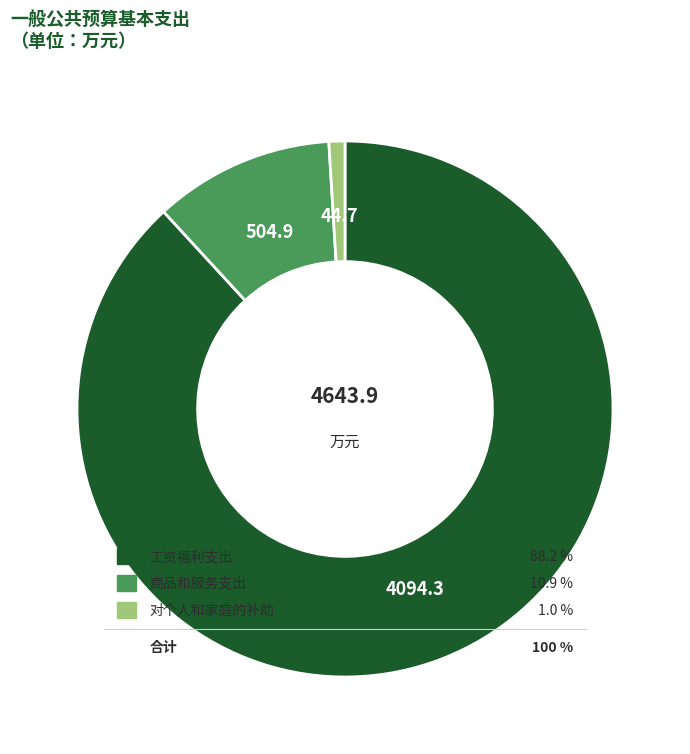

To the nearest percent, what is the combined percentage of 工资福利支出 and 商品和服务支出?

99%